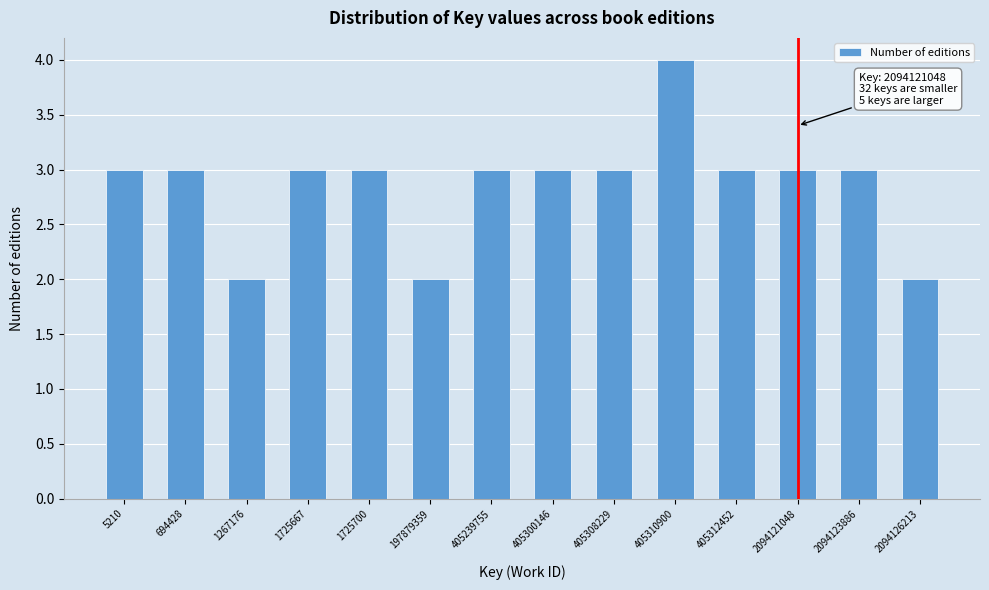

Reading left to right, what are all the values shown in this chart?

3	3	2	3	3	2	3	3	3	4	3	3	3	2